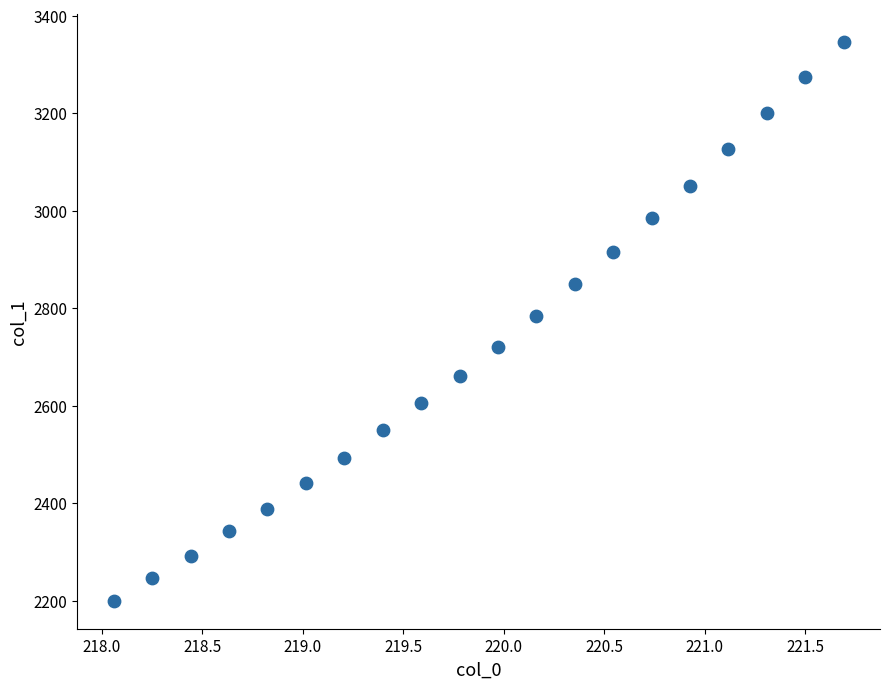

What is the range of Y values (max minus min)?

1146.2